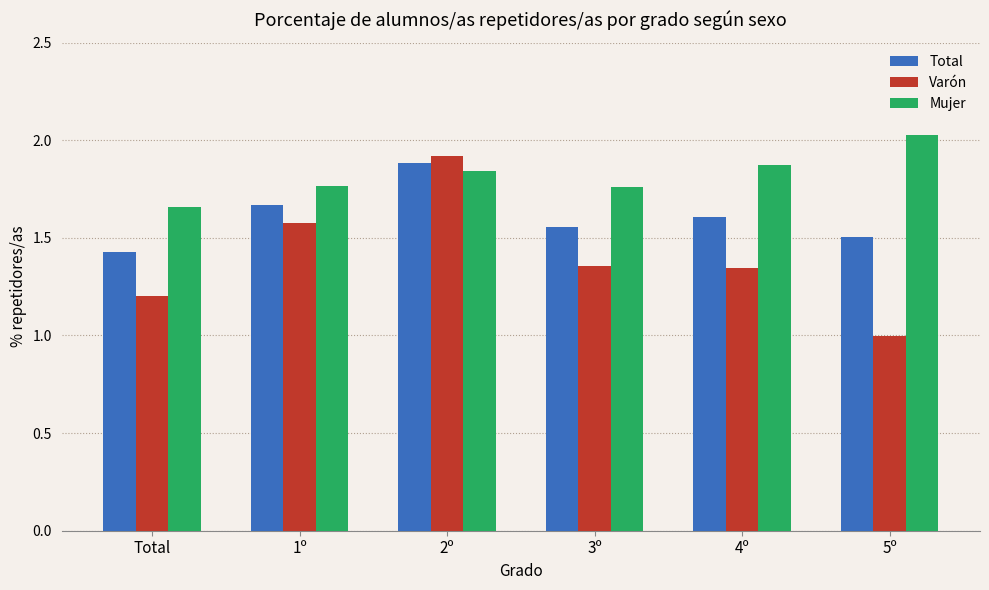

The value of Total at 2º is 3.3. True or false?

False